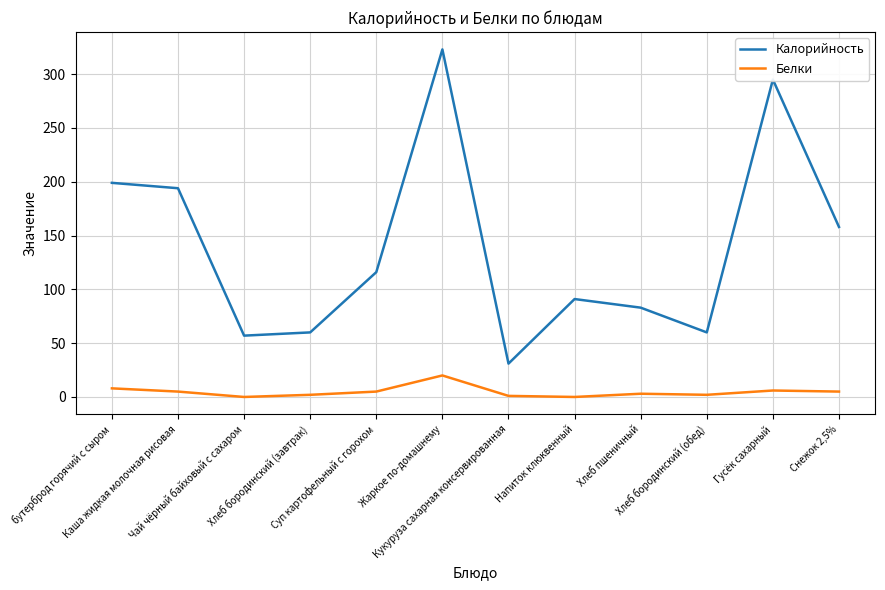

At which label is Белки closest to 10?

бутерброд горячий с сыром